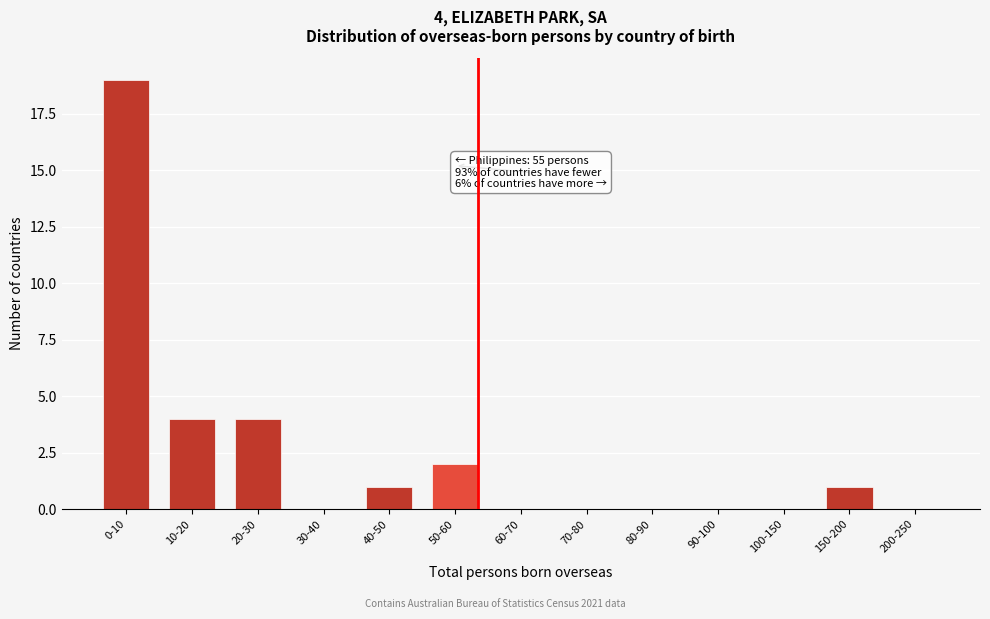

Reading right to left, list all the values displayed in this chart.

200-250=0	150-200=1	100-150=0	90-100=0	80-90=0	70-80=0	60-70=0	50-60=2	40-50=1	30-40=0	20-30=4	10-20=4	0-10=19